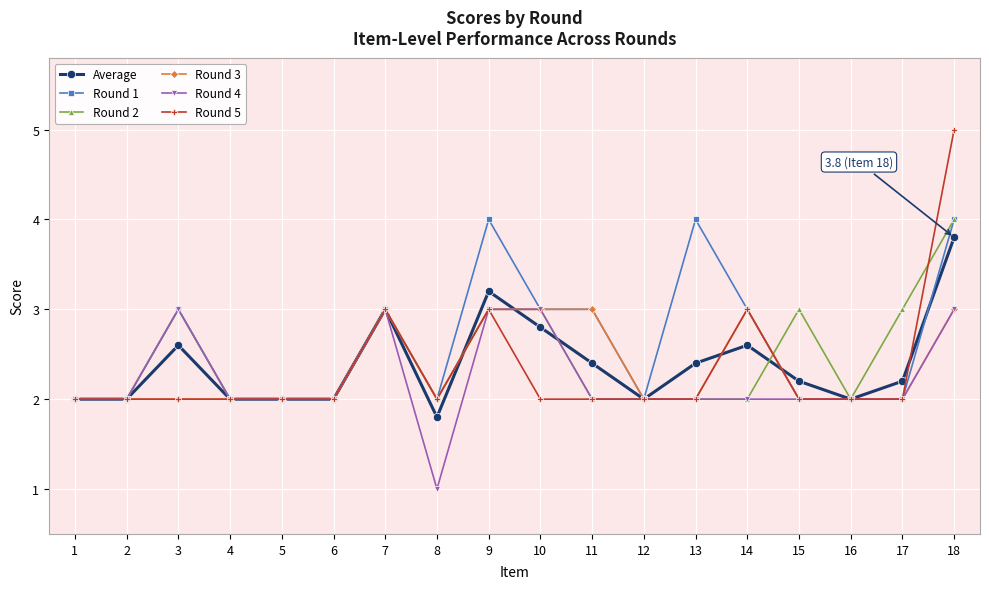

At which category does the chart reach its peak across all series?

18